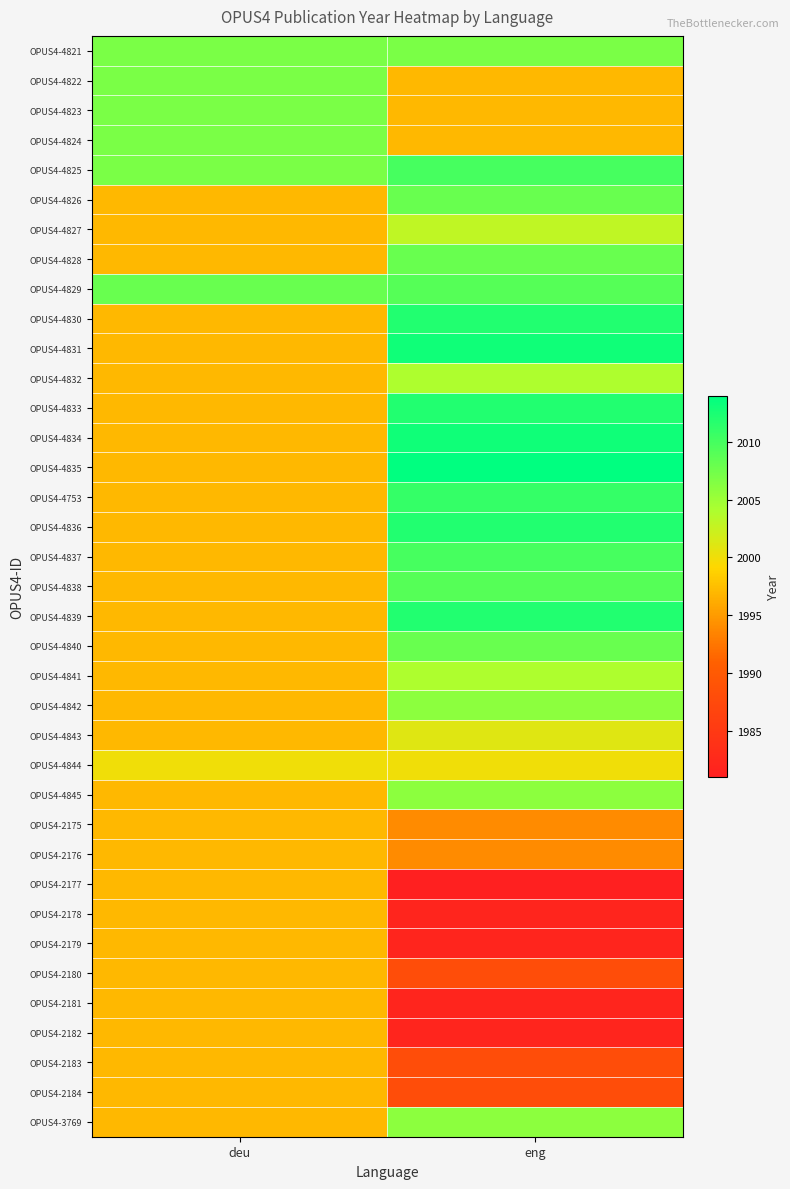

Which series has the widest spread of values?

OPUS4-4835